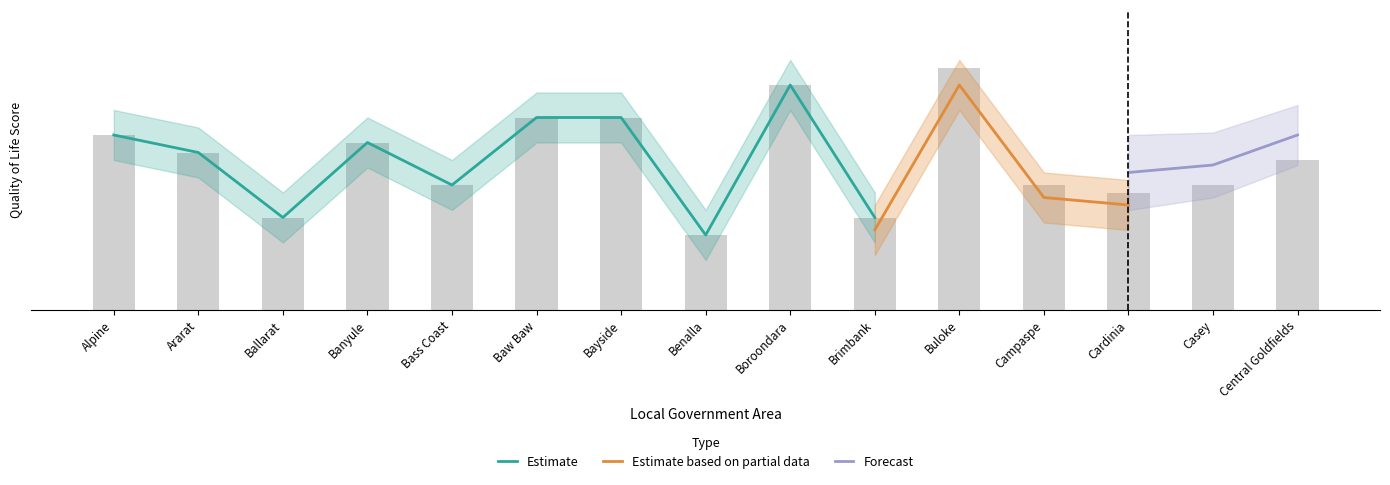

Which series has the widest spread of values?

Estimate